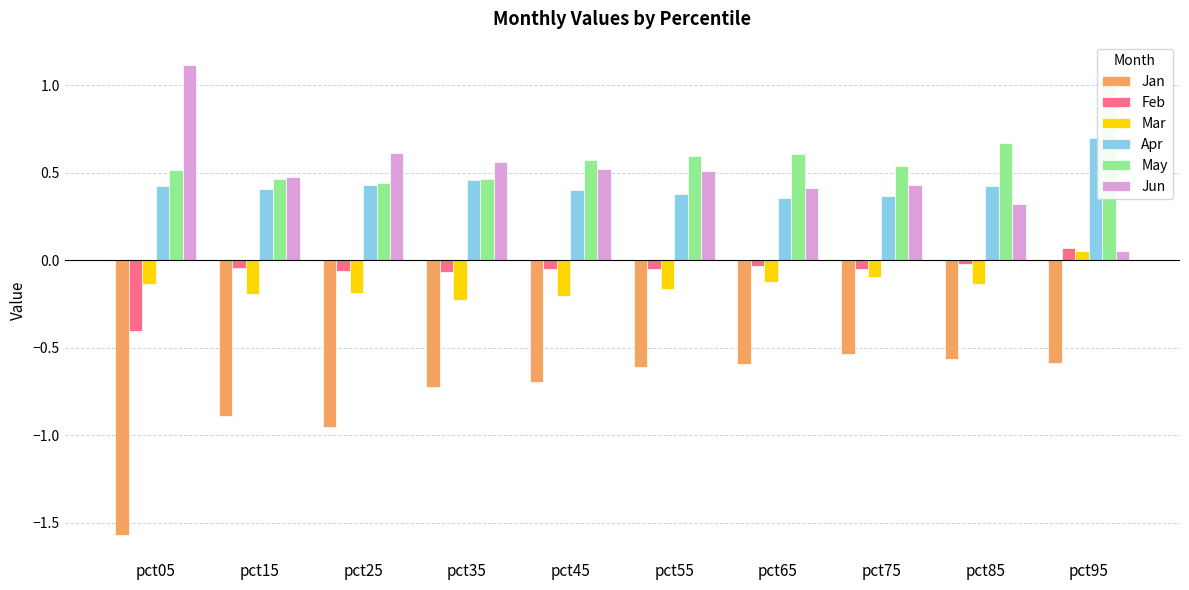

Does the chart contain stacked bars?

No